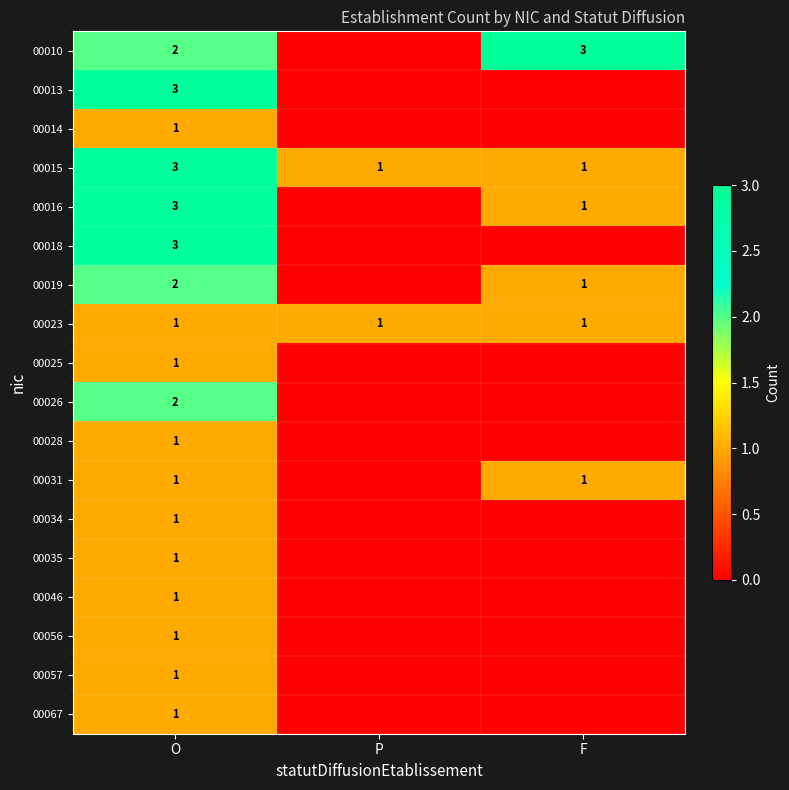

Is it true that 00016 equals 3 at O?

True